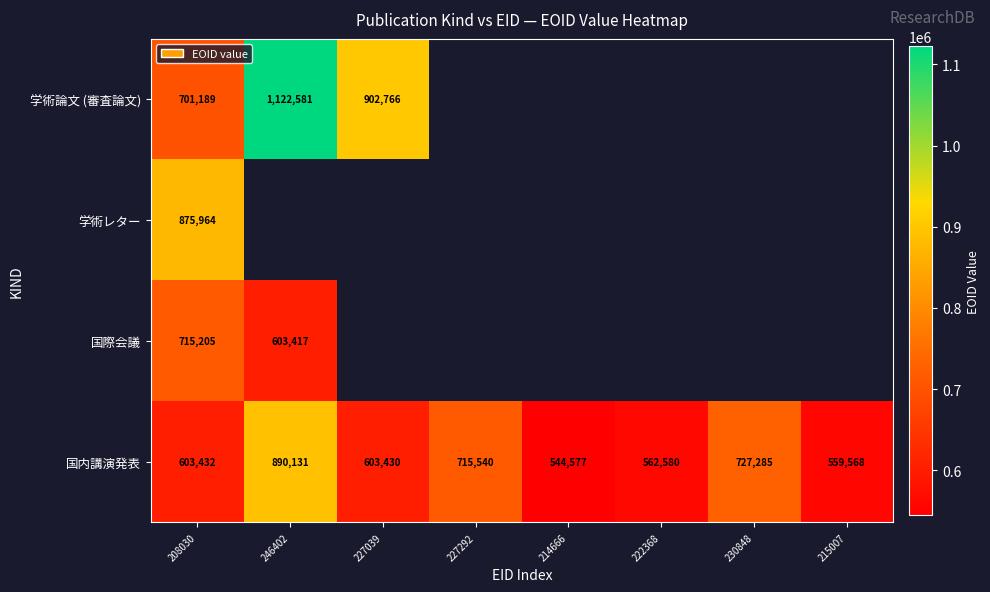

What is the difference between the maximum and second lowest values in the 国内講演発表 series?

330563